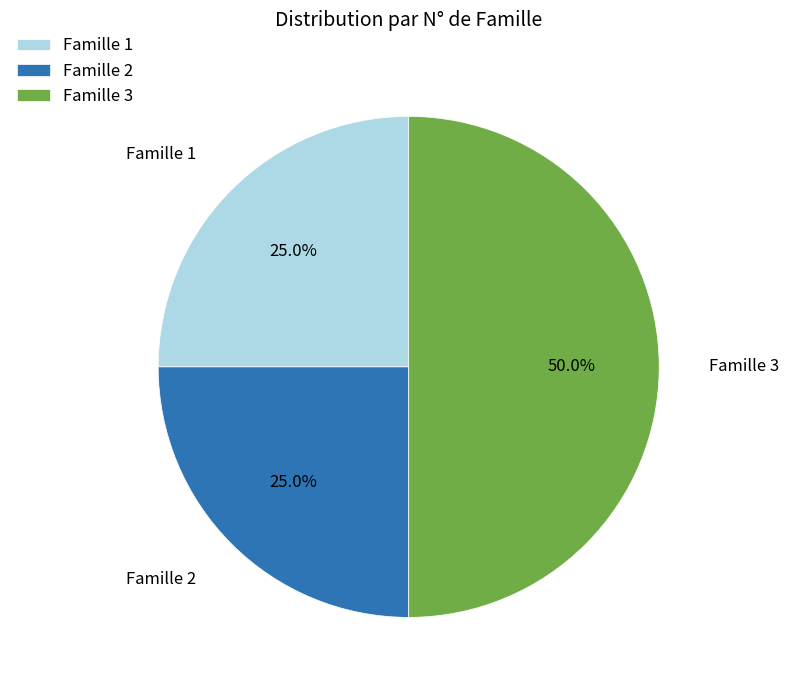

What is the ratio of the value at Famille 3 to the value at Famille 1?

2.0